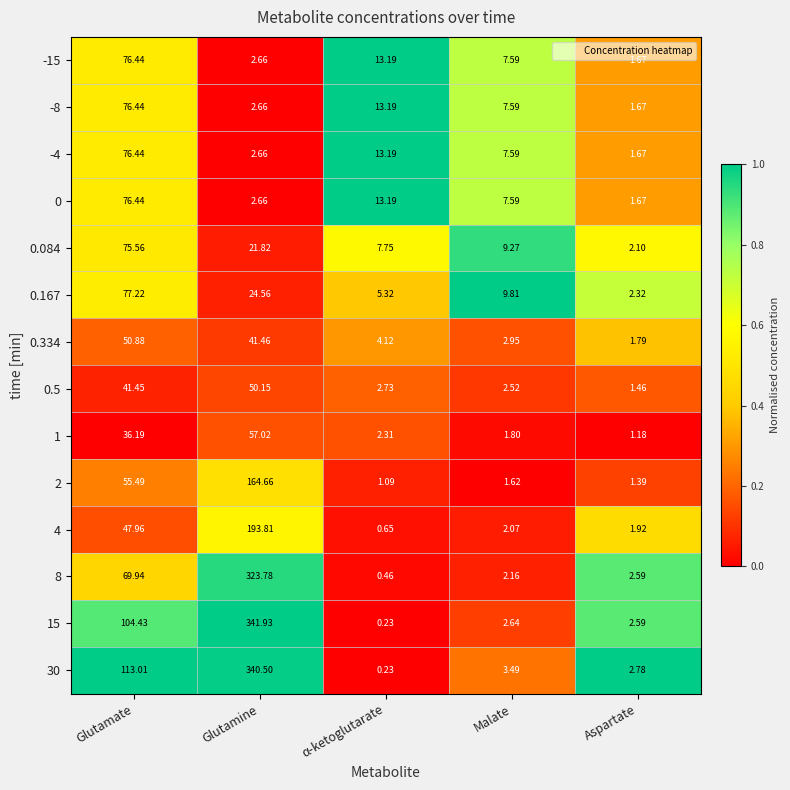

Between Glutamate and Malate, which series saw the biggest shift?

30